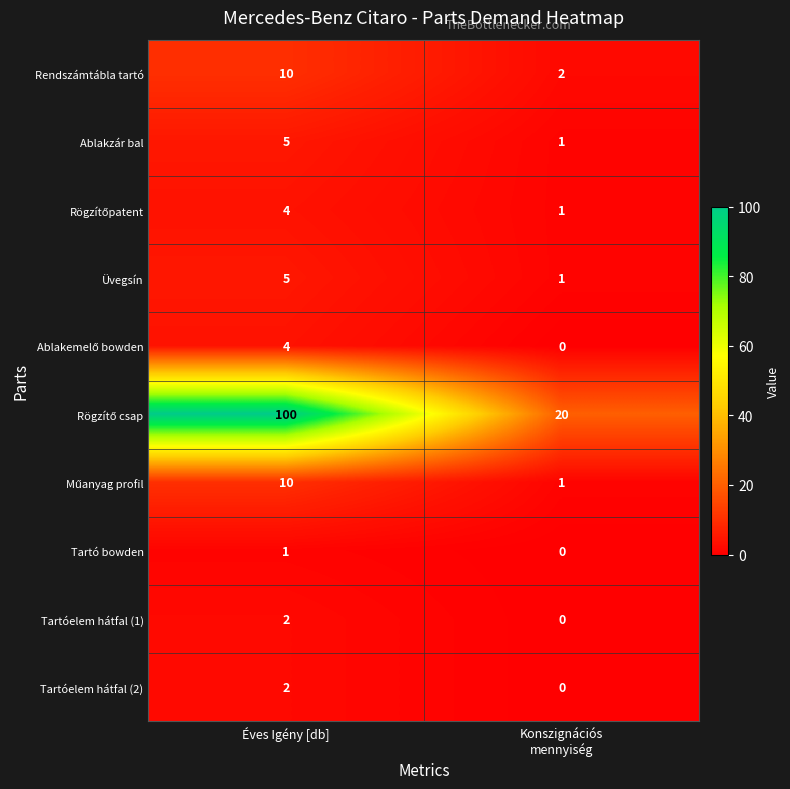

Which label corresponds to the largest value in the chart?

Éves Igény [db]